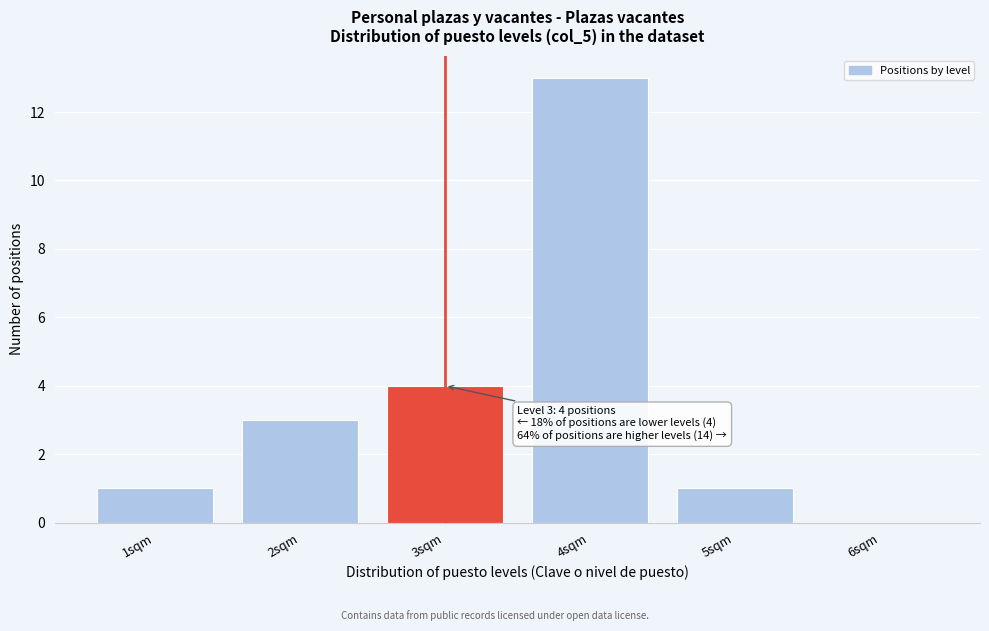

Over which range of the x-axis is the bar tallest?

3.5 to 4.5